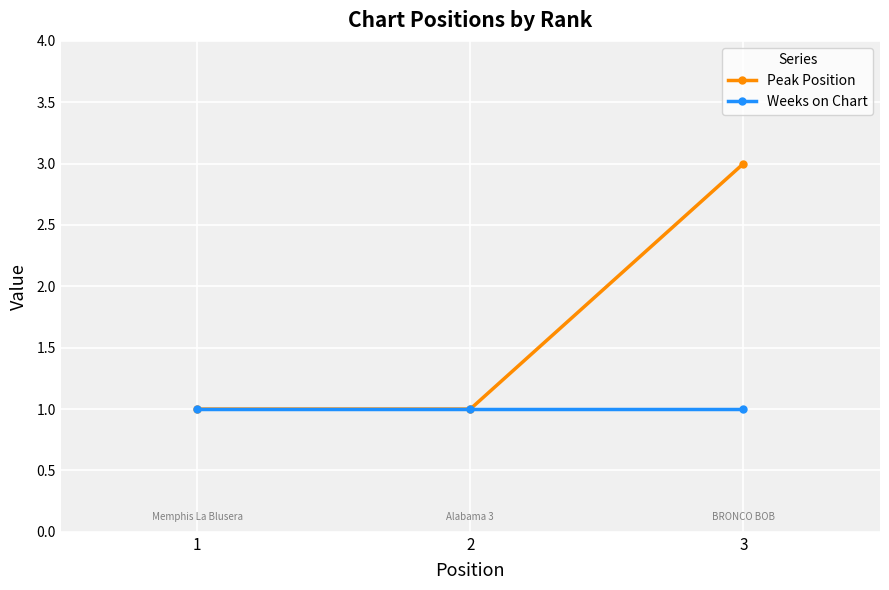

Which series has the largest range (max minus min)?

Peak Position